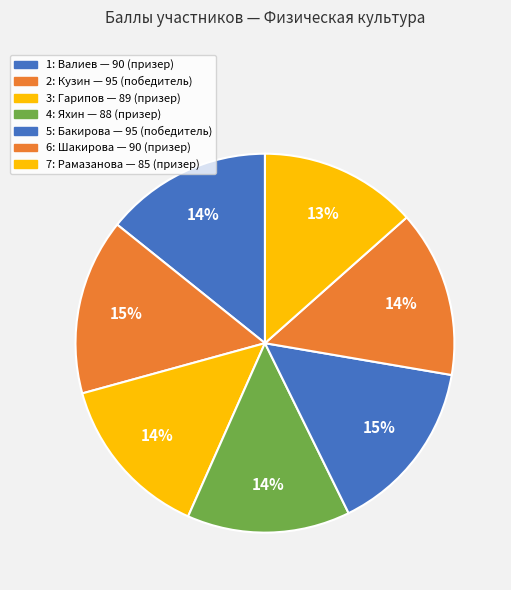

What is the change in value from 2 to 6?

-5